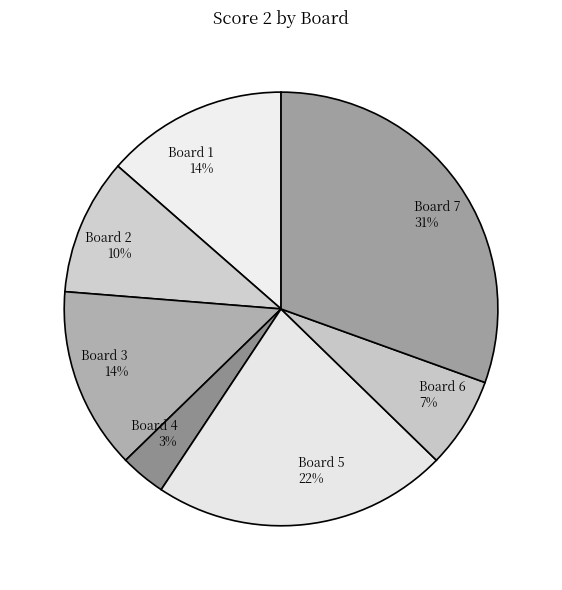

Is the sum of Board 7 and Board 6 greater than half?

No